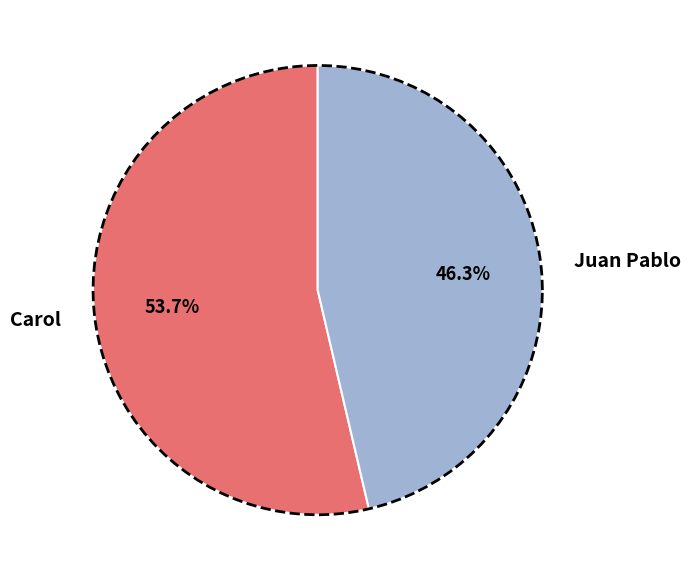

Which slice is the smallest?

Juan Pablo